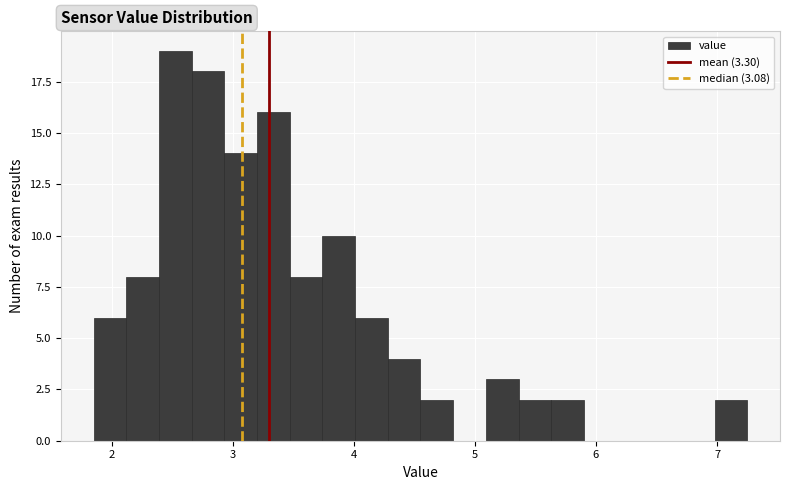

Around what value on the x-axis is the tallest bar? Give the approximate position of its centre, as read against the axis.

2.5